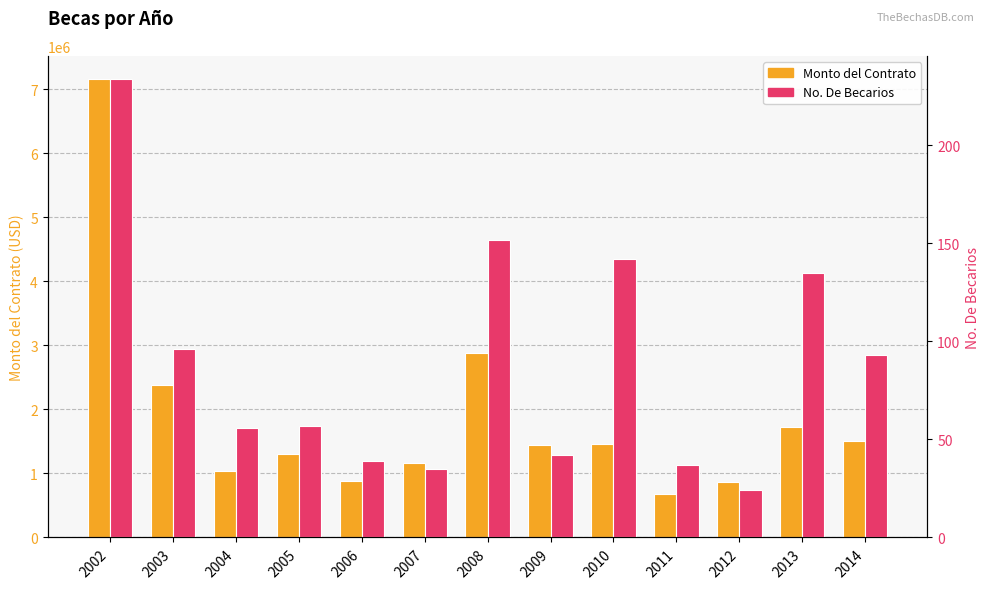

Does the chart contain any negative values?

No